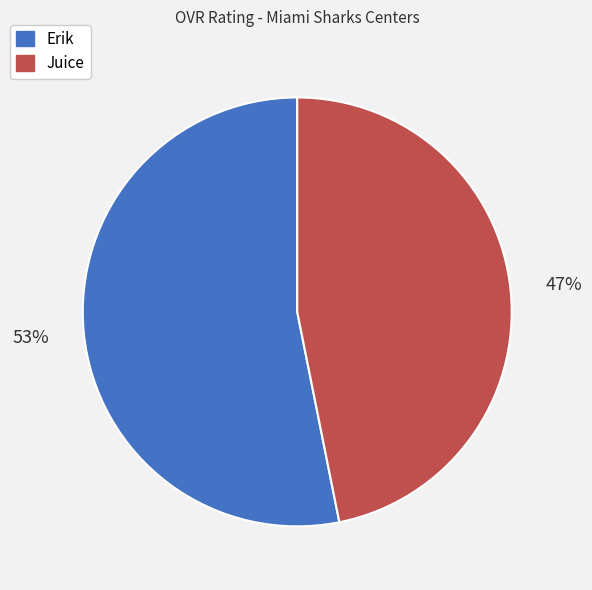

To the nearest percent, what portion does Juice represent?

47%